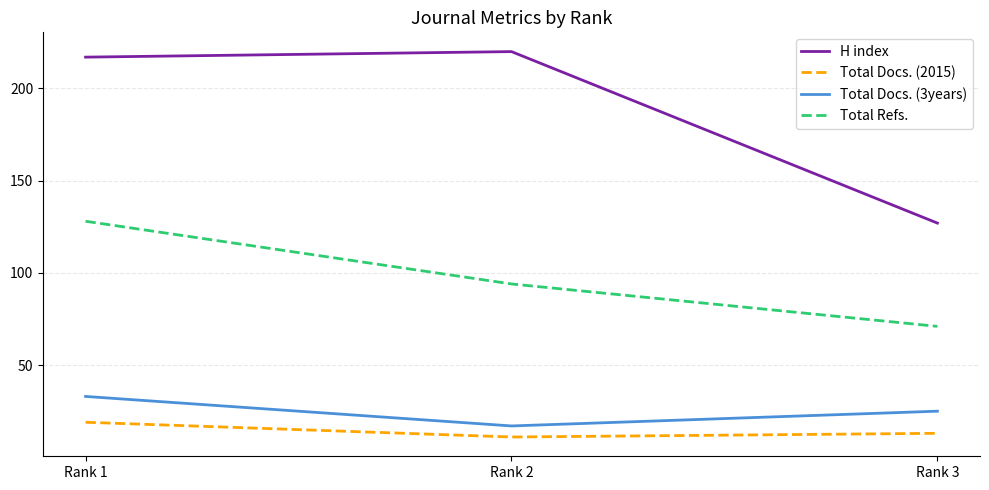

Which series has the largest range (max minus min)?

H index